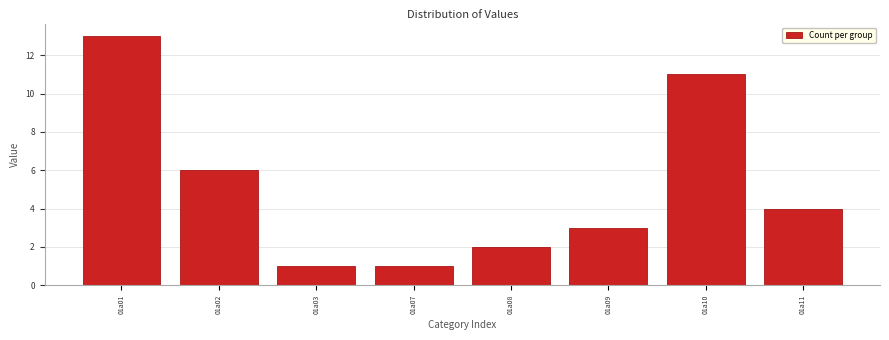

Reading left to right, what are all the values shown in this chart?

13	6	1	1	2	3	11	4